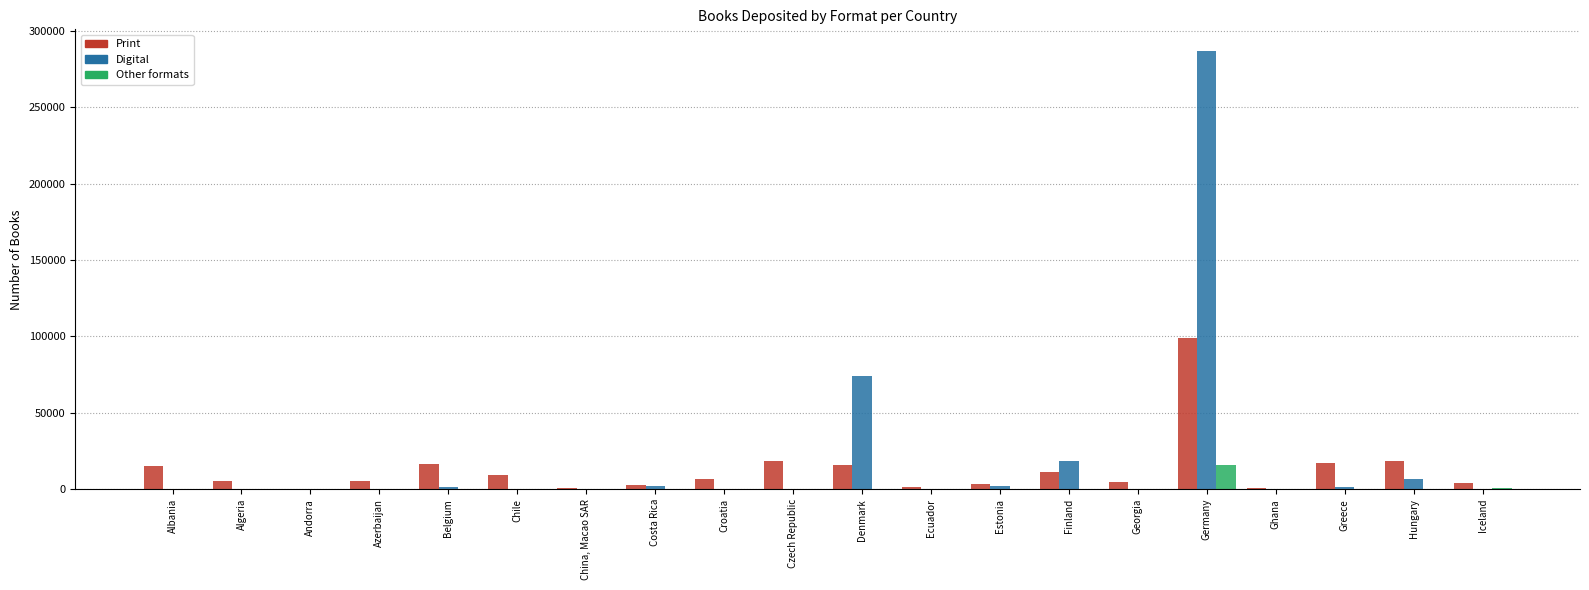

Which category has the highest value across all series?

Germany